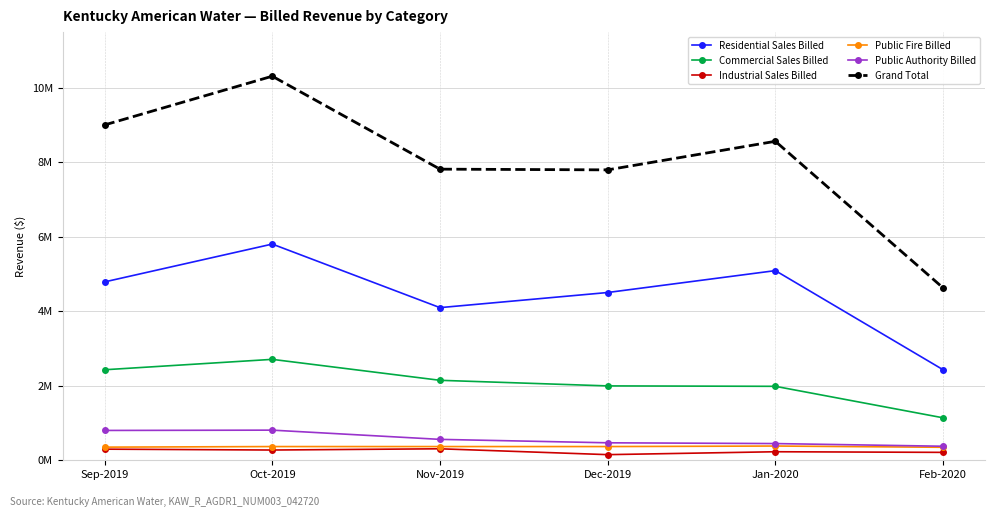

Does the chart have visible grid lines?

Yes